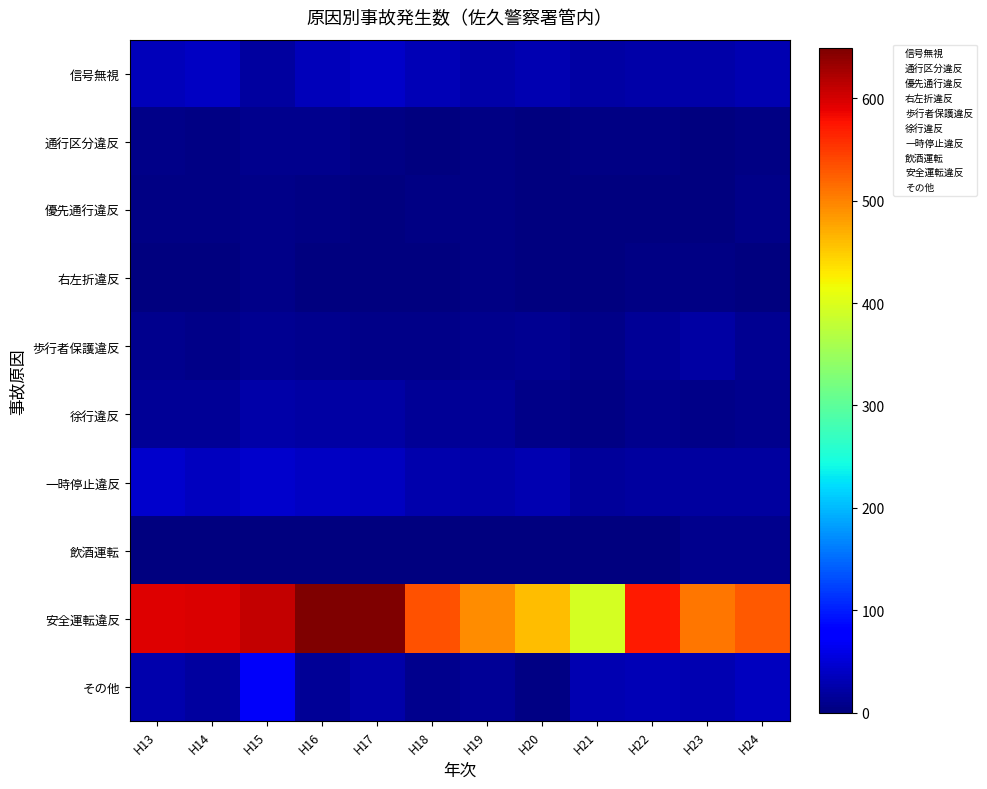

Between H15 and H20, which series saw the biggest shift?

安全運転違反